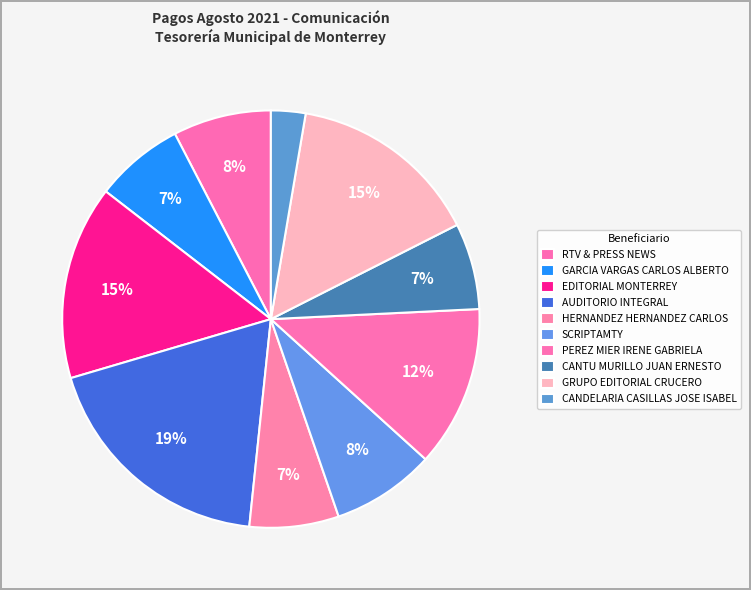

Is there any slice that represents more than half of the pie?

No